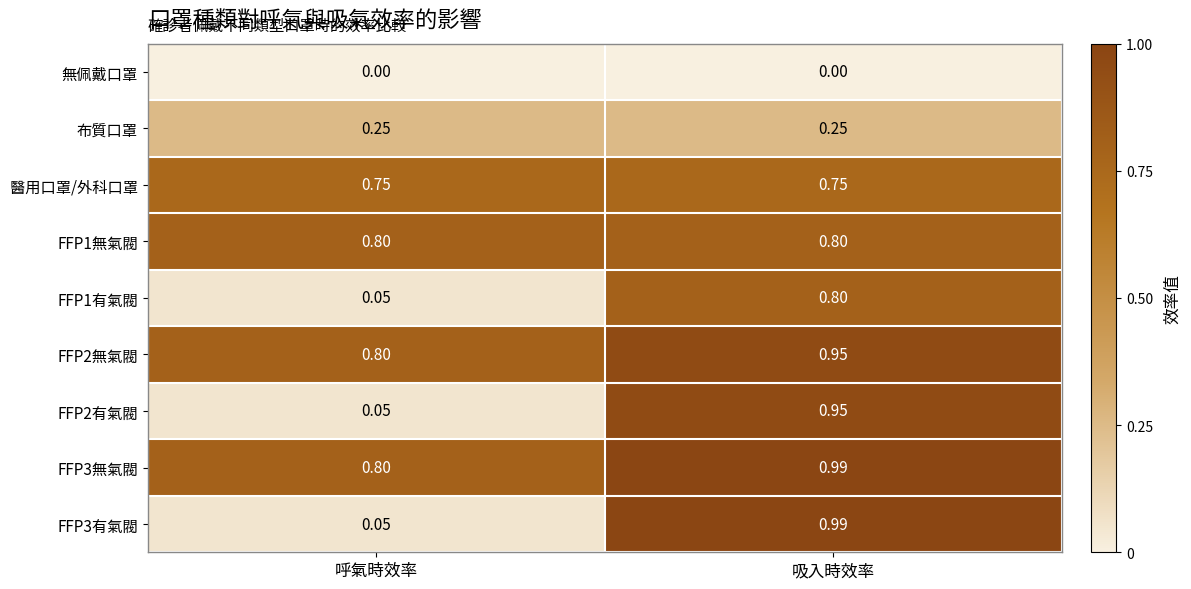

Which series has the largest total across all categories?

FFP3無氣閥